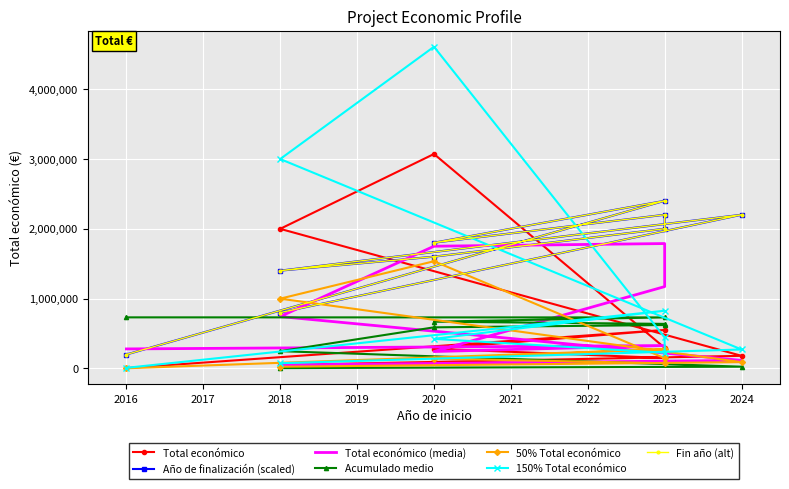

How many values in the Año de finalización series are below 1800000?

4